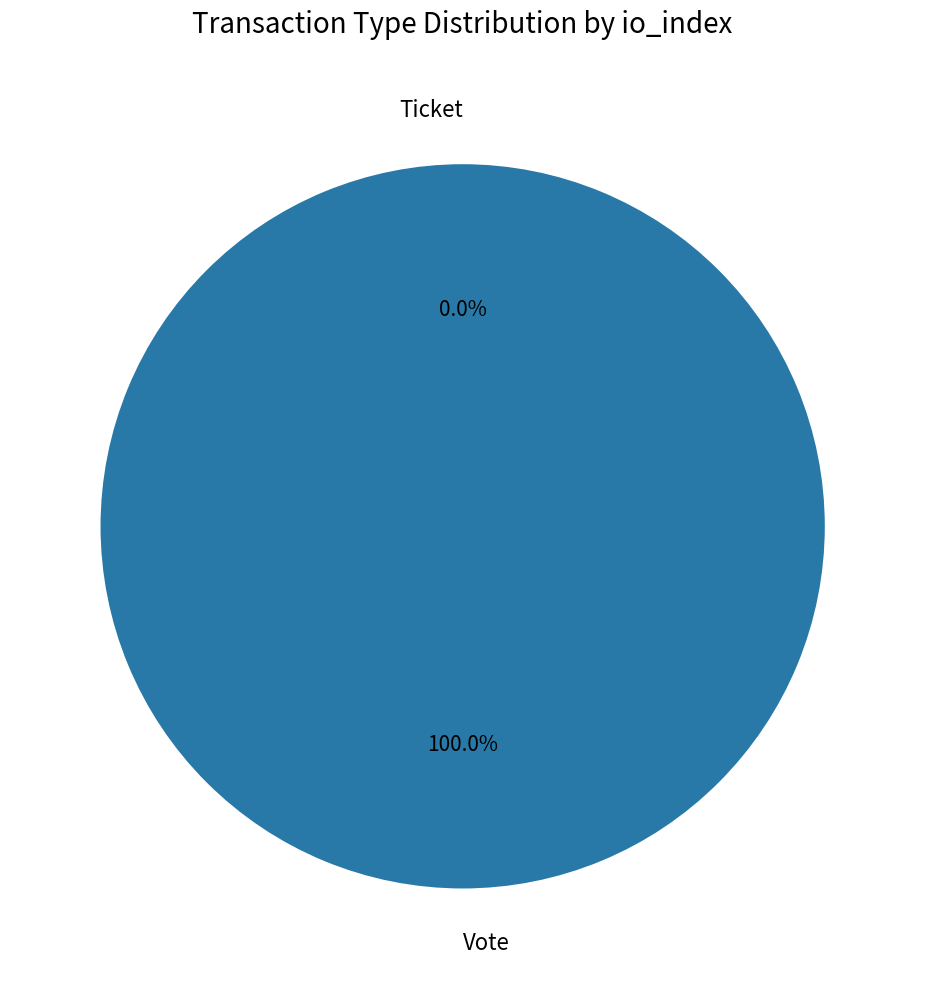

Rank the categories by value from highest to lowest.

Vote, Ticket